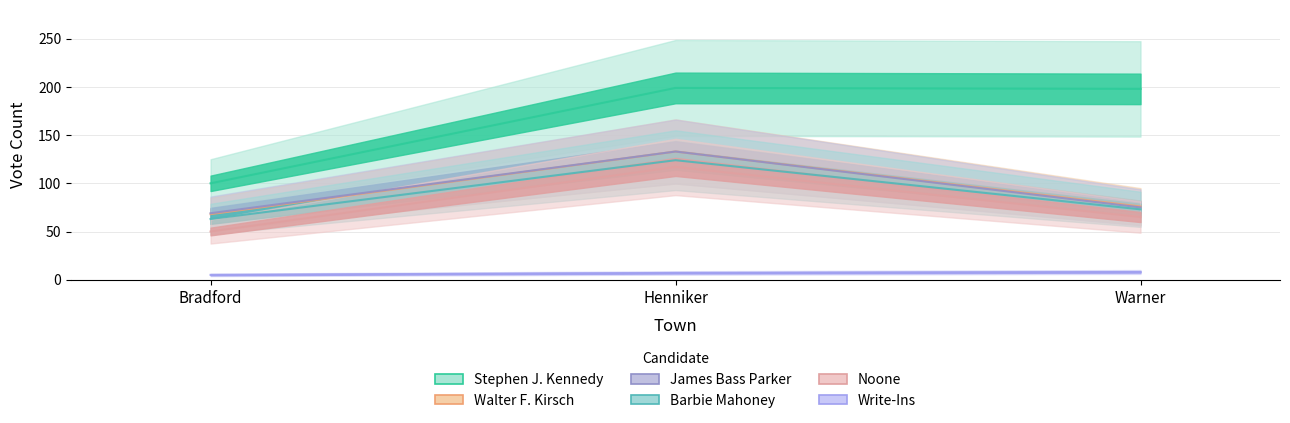

What is the spread (max minus min) of values at Bradford?

95